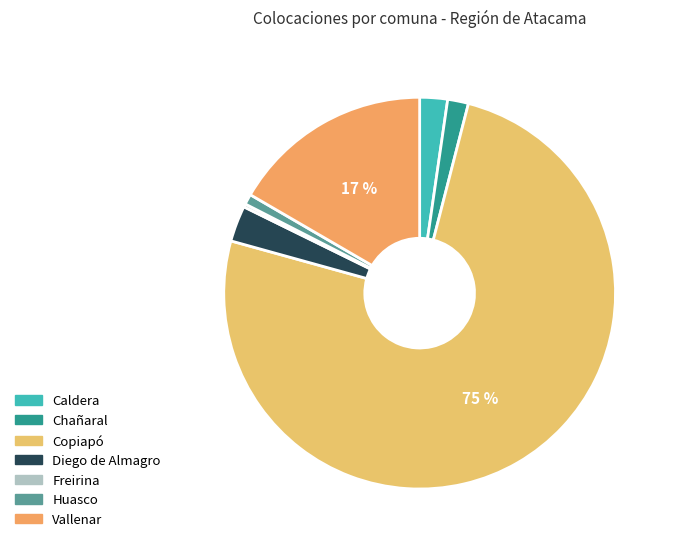

Which category accounts for the majority?

Copiapó